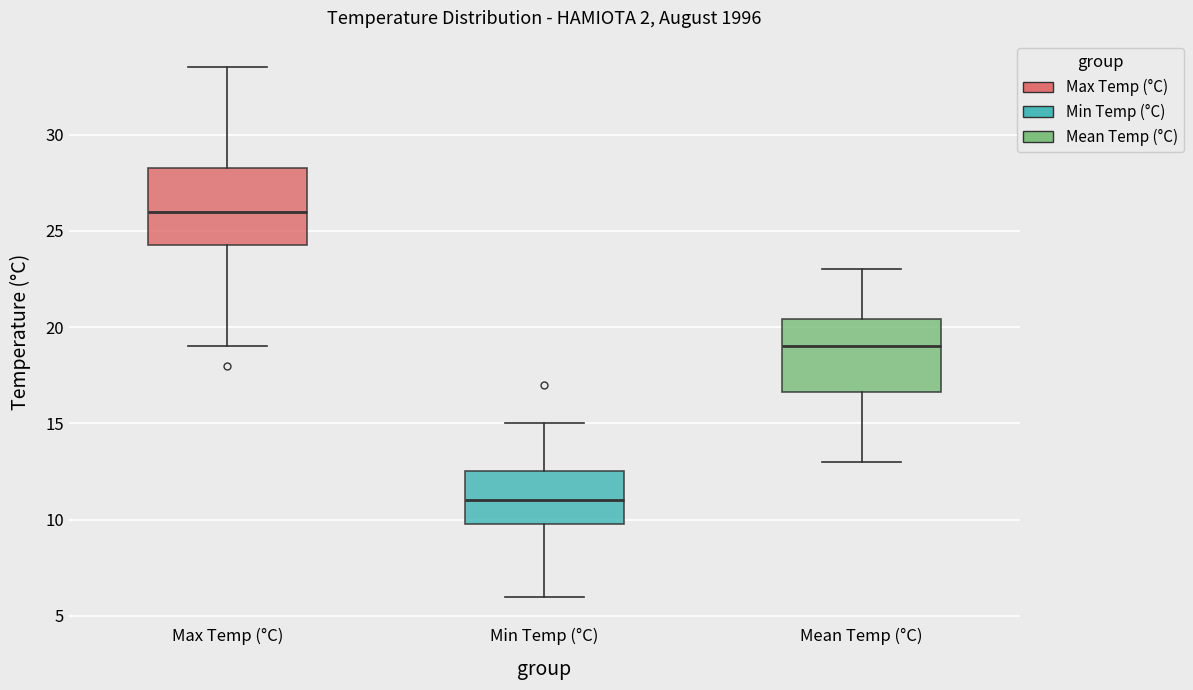

Reading left to right, transcribe this box plot: for each box, give where its median line is, the range the box spans, and where its two whiskers end, as read against the y-axis. The values are not printed on the chart, so give them approximately, as read against the axis.

Max Temp (°C): median 26.0, box 24.5 to 28.5, whiskers 19.0 to 33.5
Min Temp (°C): median 11.0, box 10.0 to 12.5, whiskers 6.0 to 15.0
Mean Temp (°C): median 19.0, box 16.5 to 20.5, whiskers 13.0 to 23.0